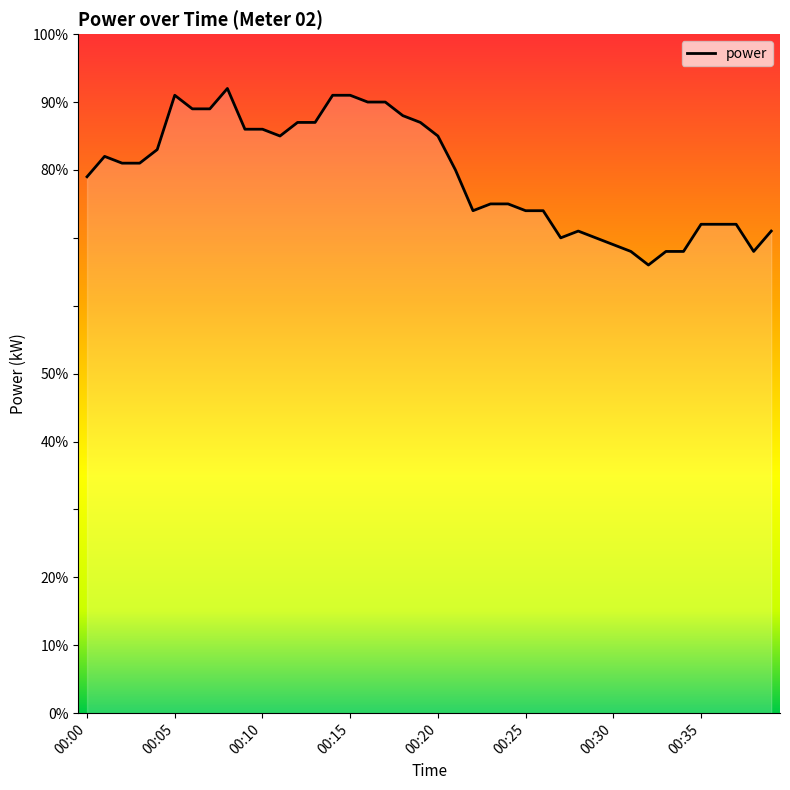

Rank the categories by value from highest to lowest.

00:08, 00:05, 00:14, 00:15, 00:16, 00:17, 00:06, 00:07, 00:18, 00:12, 00:13, 00:19, 00:09, 00:10, 00:11, 00:20, 00:04, 00:01, 00:02, 00:03, 00:21, 00:00, 00:23, 00:24, 00:22, 00:25, 00:26, 00:35, 00:36, 00:37, 00:28, 00:39, 00:27, 00:29, 00:30, 00:31, 00:33, 00:34, 00:38, 00:32